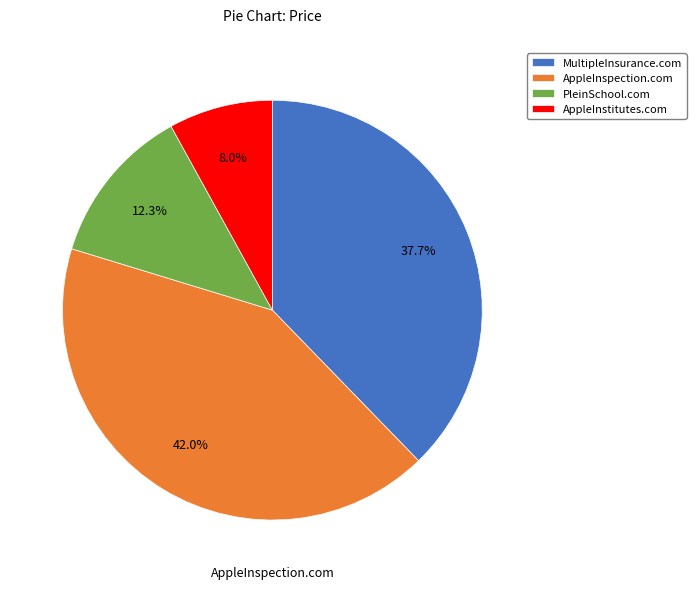

How much of the chart is everything except MultipleInsurance.com?

62.3%